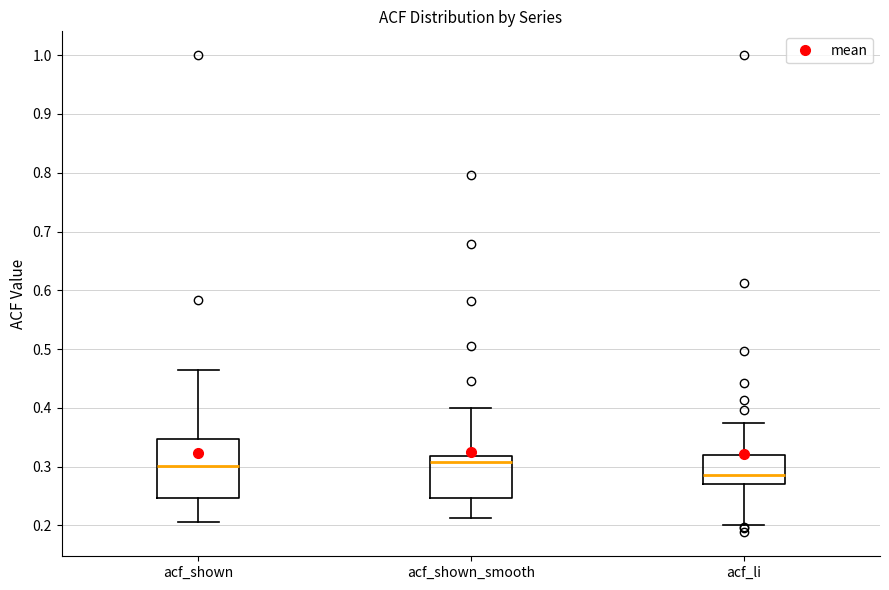

Comparing the boxes themselves (not the whiskers), which one is the tallest?

acf_shown